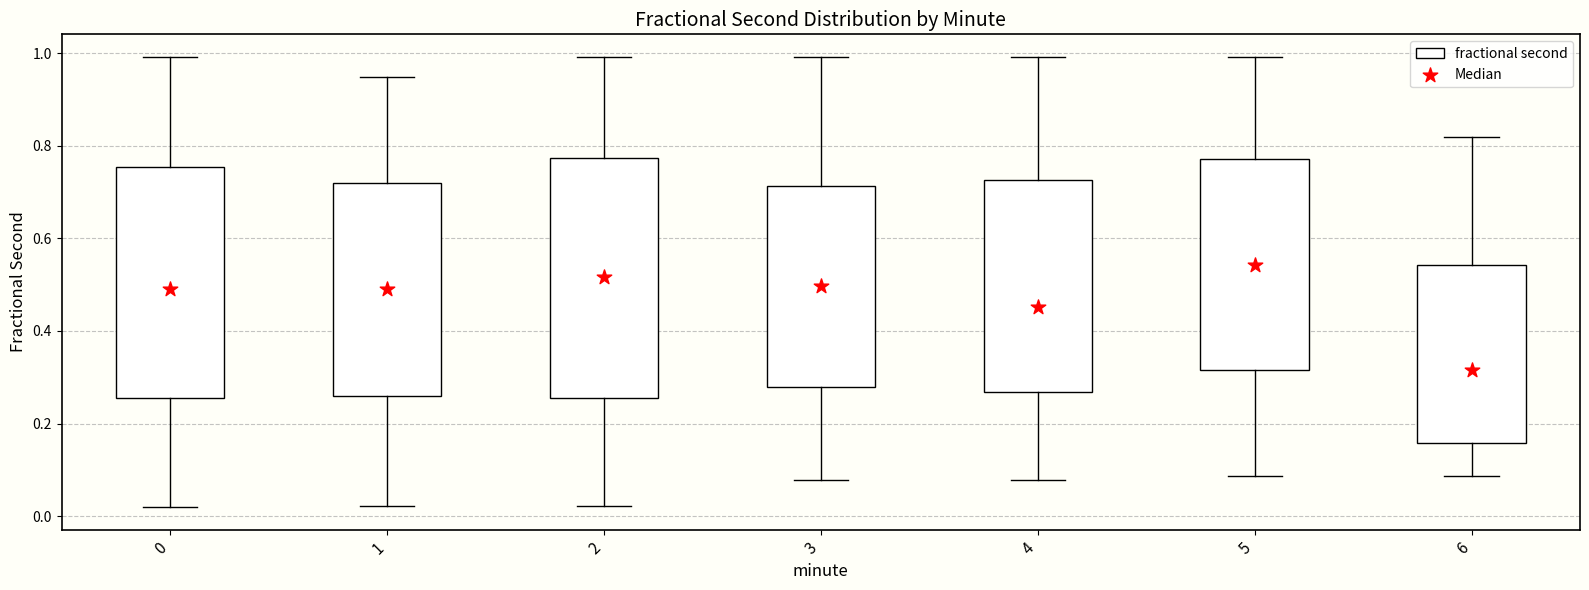

Which box is the tallest, from its lower edge to its upper edge?

2